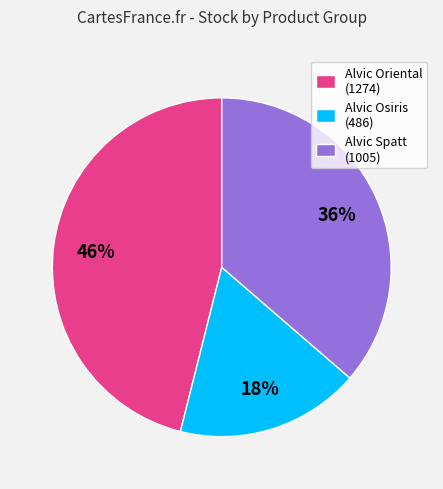

The Alvic Spatt (1005) slice represents 36% of the pie. True or false?

True